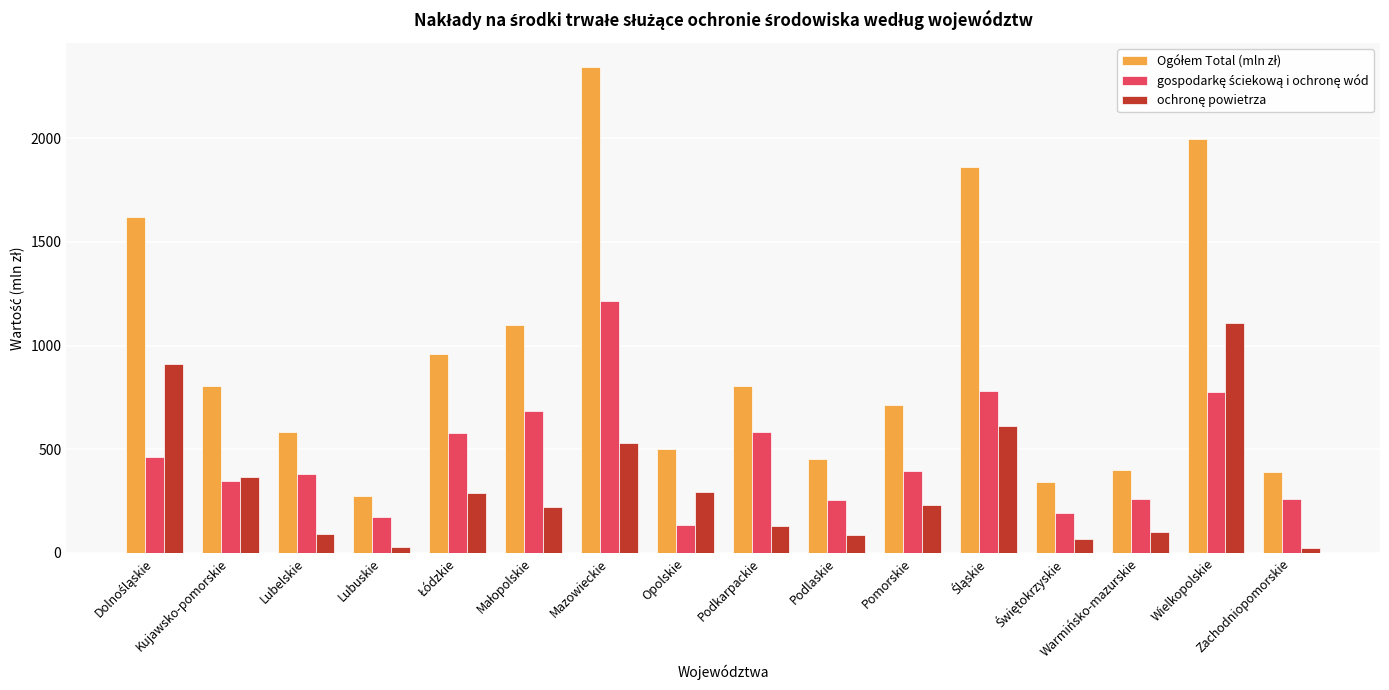

At which category does the chart reach its peak across all series?

Mazowieckie